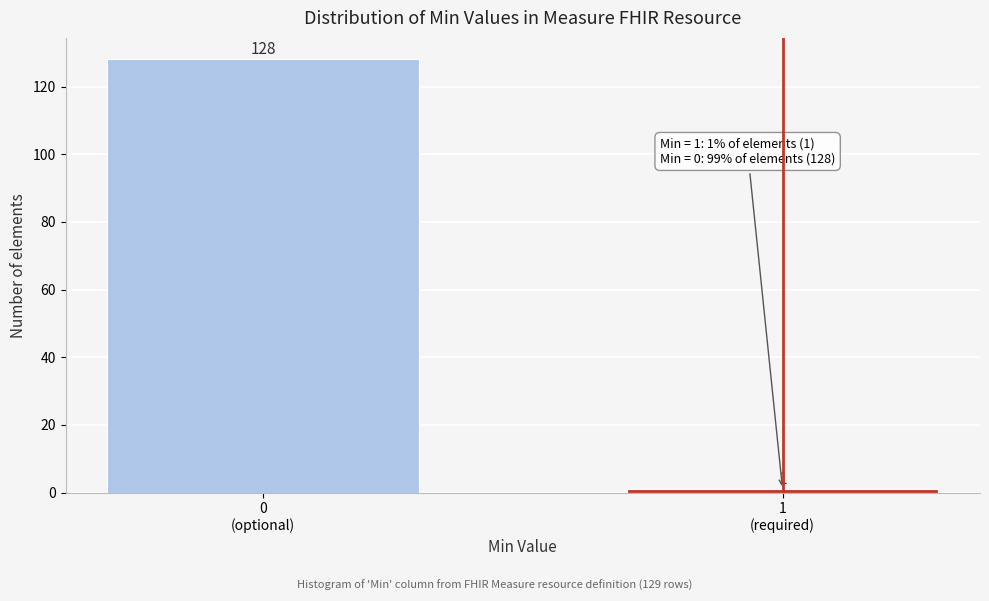

Reading right to left, what are all the values shown in this chart?

1	128